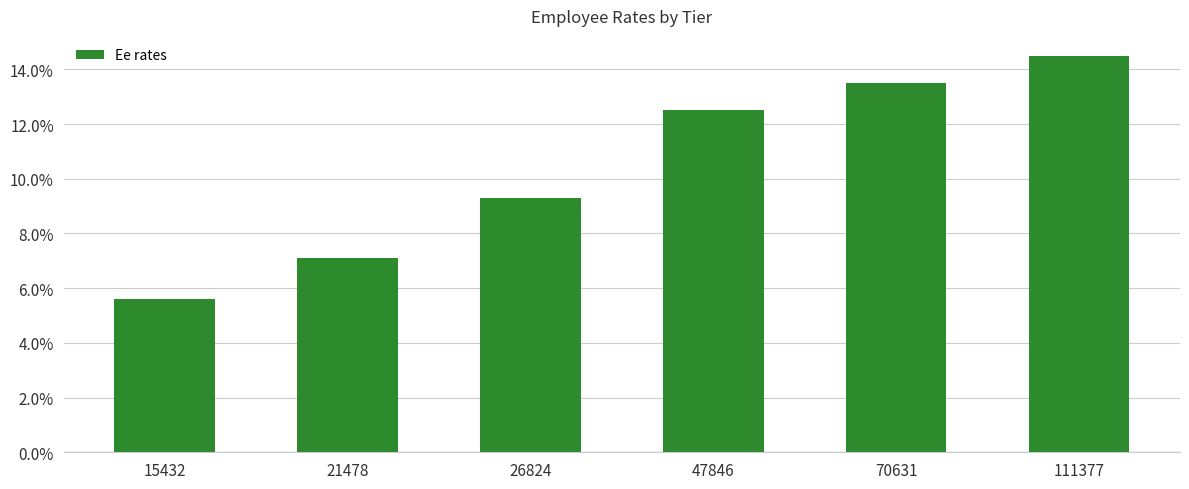

Which label corresponds to the largest value in the chart?

111377